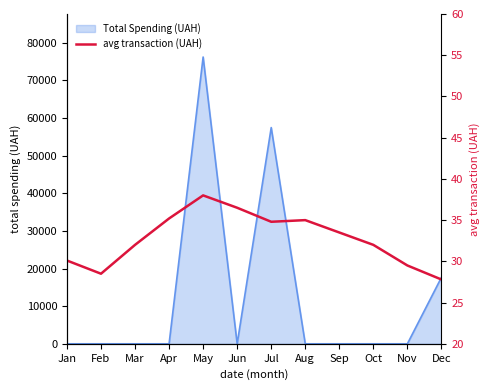

True or false: the data shows 27.8 at Dec.

True